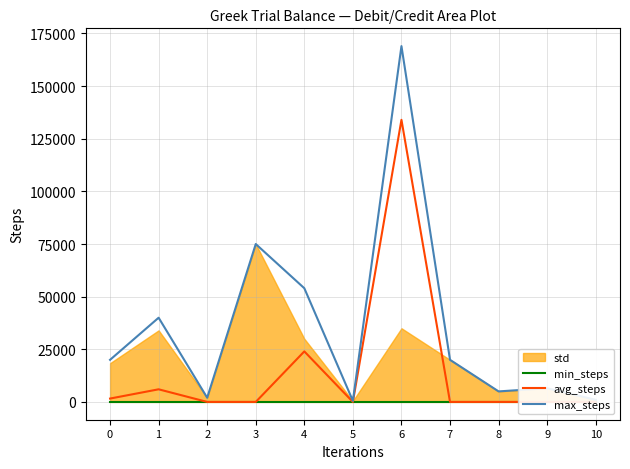

What is the maximum value shown in the chart?

169000